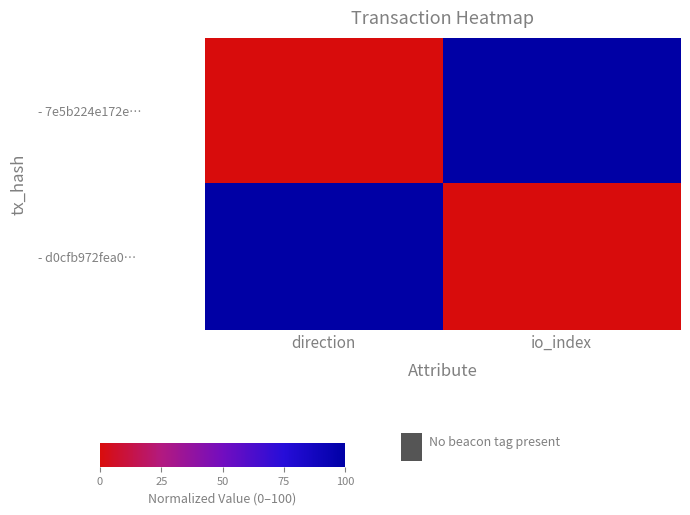

Which series has the largest total across all categories?

- 7e5b224e172e…